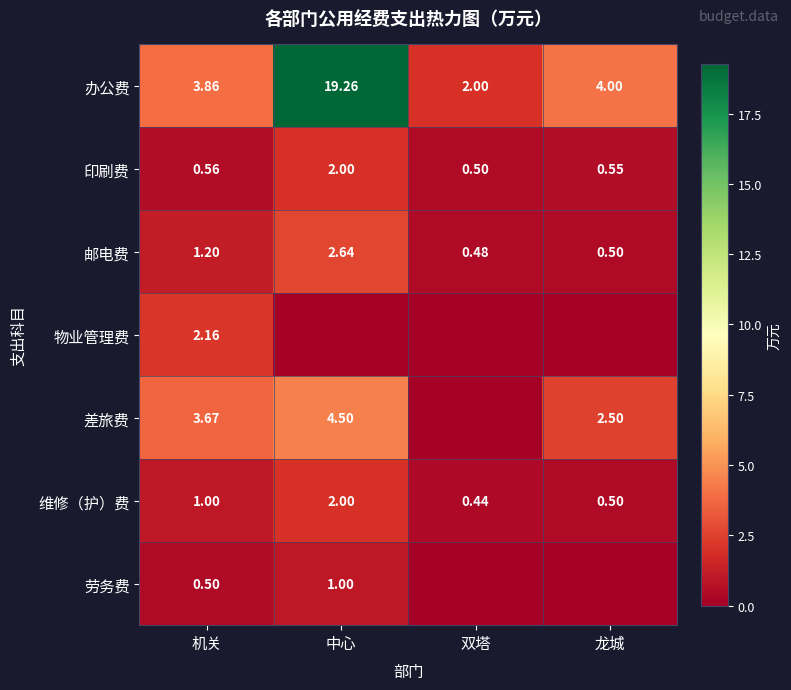

Where does the 邮电费 series first go above 1?

机关